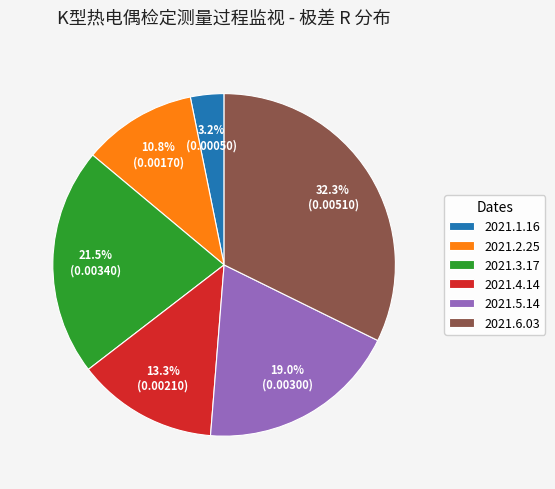

To the nearest percent, what is the difference between the largest and smallest slice percentages?

29%